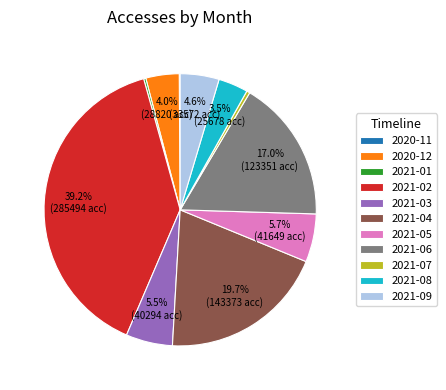

What percentage do 2021-05 and 2020-12 together represent?

9.7%